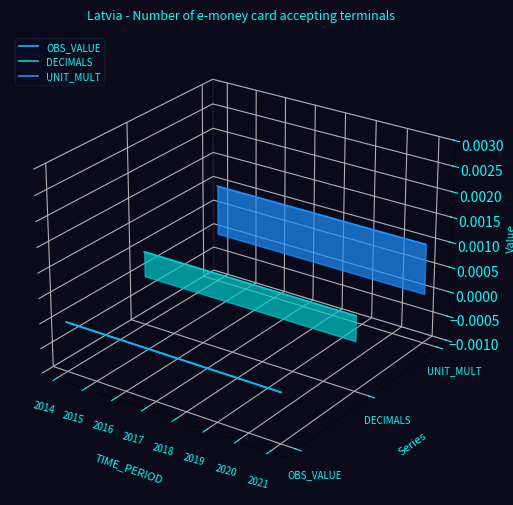

True or false: OBS_VALUE has more than 2 interior local peaks.

False